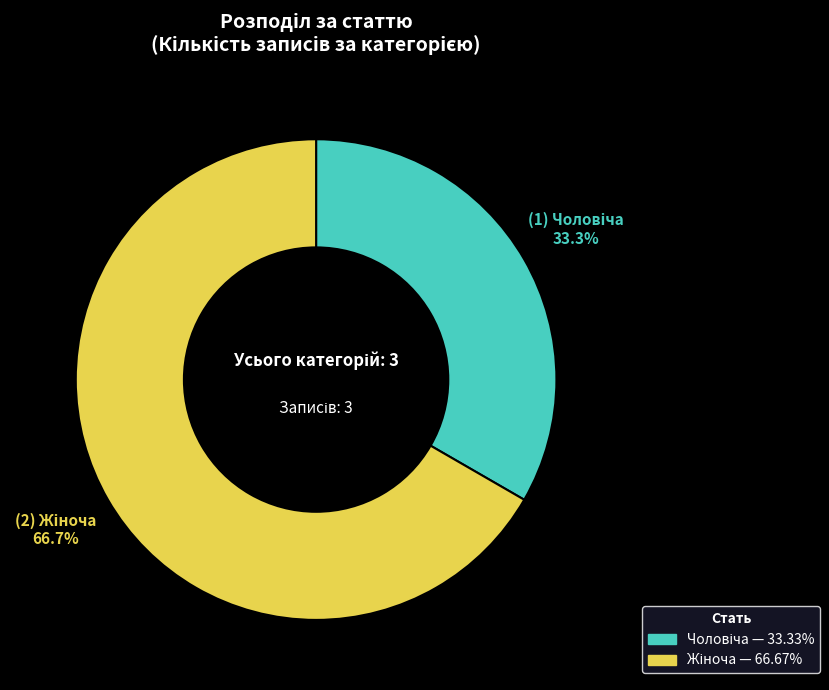

Does any single category account for the majority?

Yes